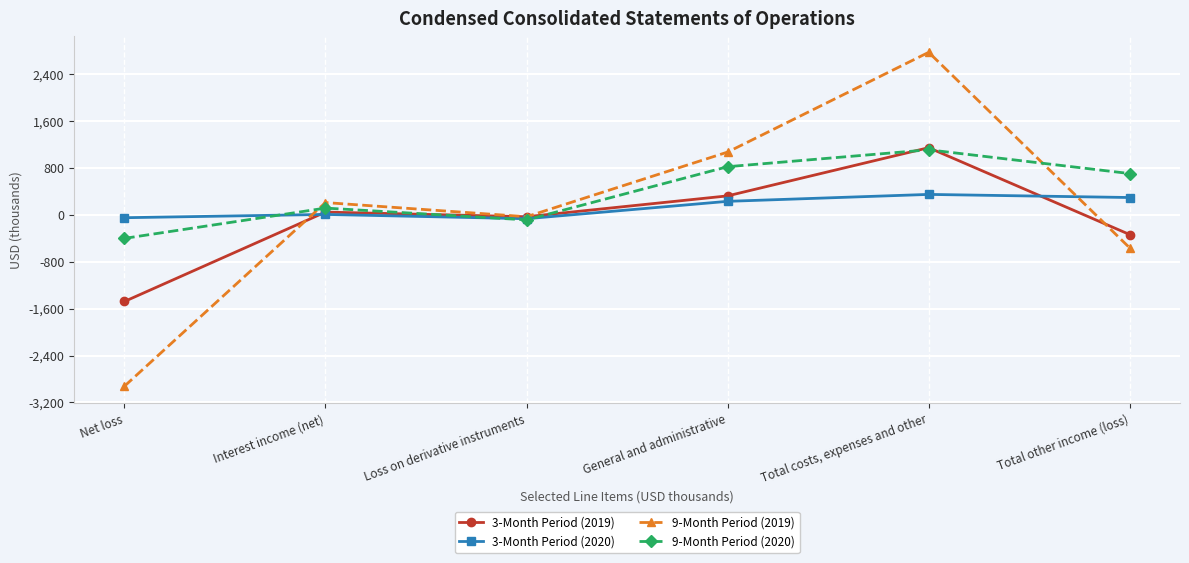

Count the number of categories in the chart.

6